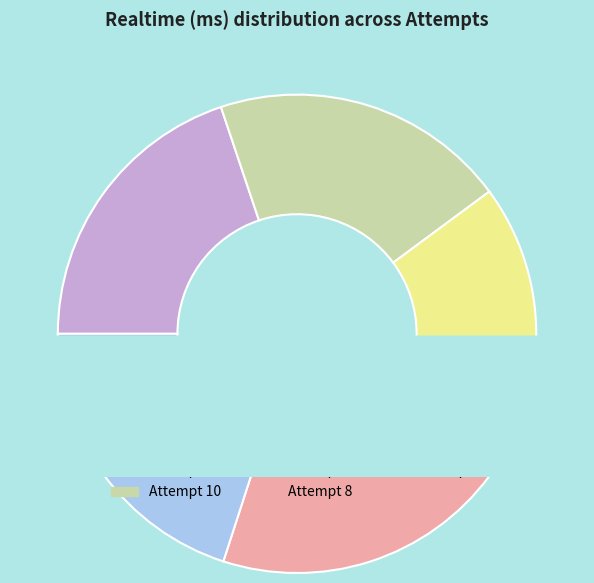

True or false: 3 accounts for 20% of the total.

True